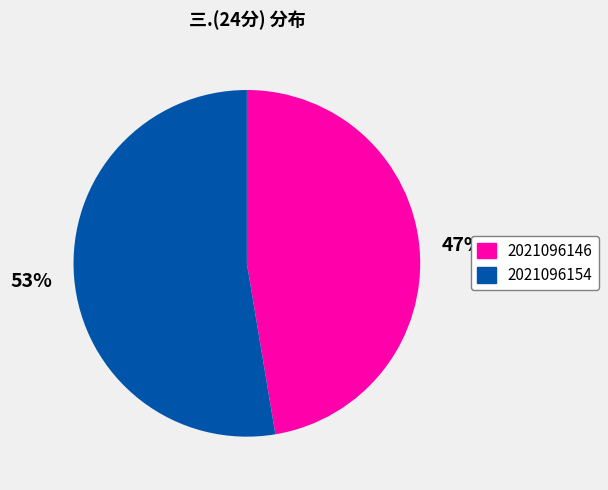

What percentage is the 2021096146 slice, to the nearest percent?

47%